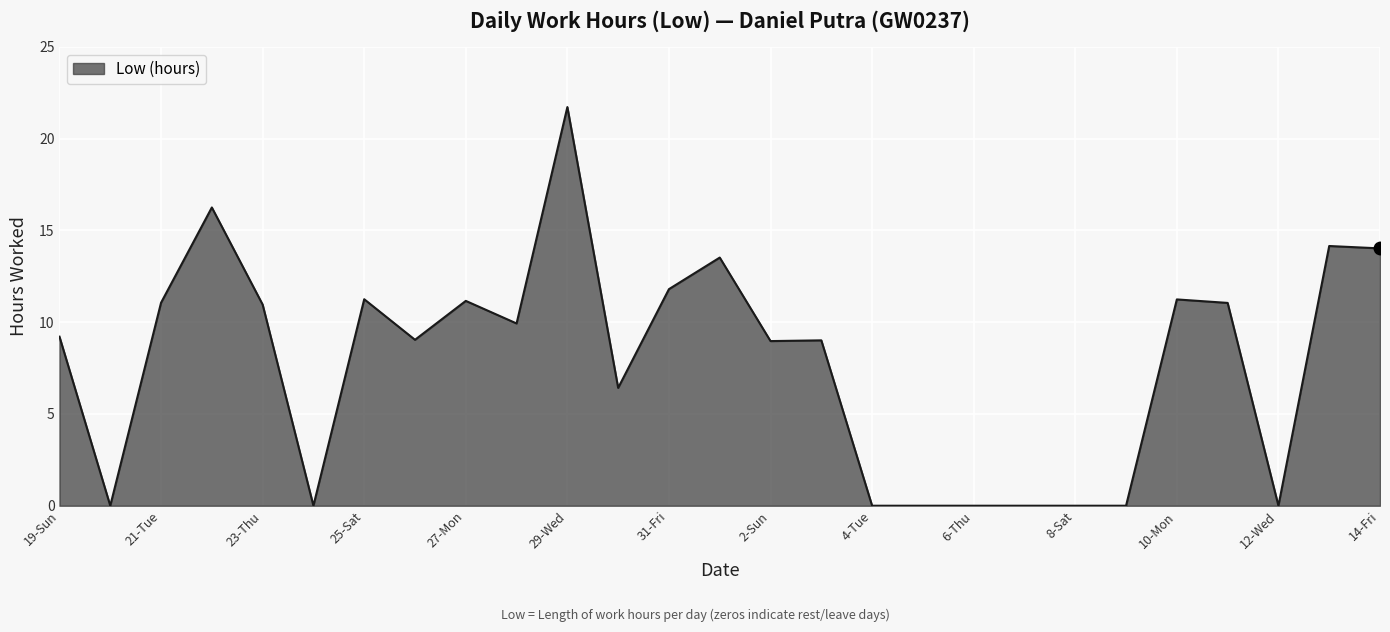

What is the greatest value displayed?

21.7